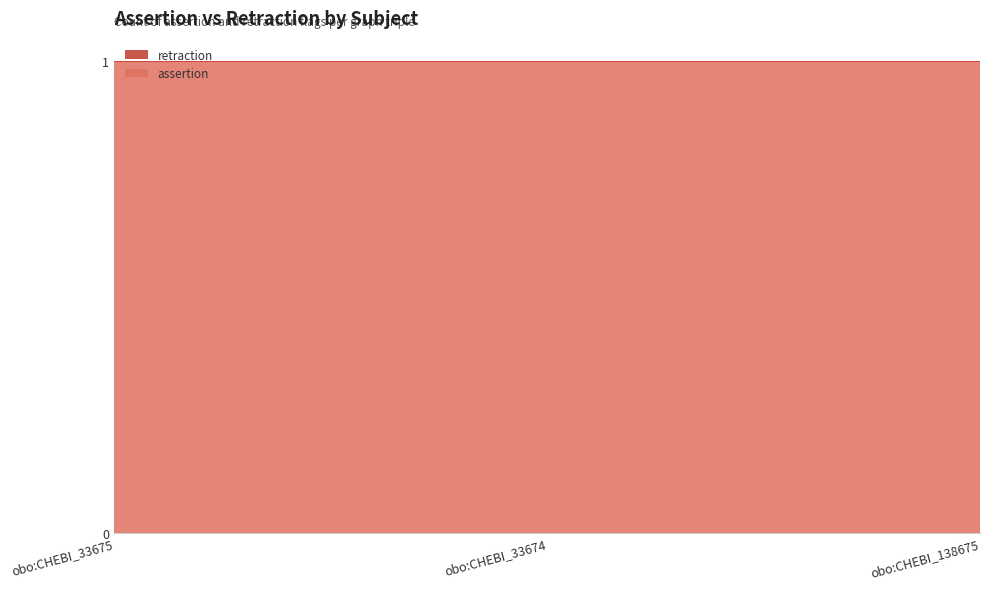

Reading left to right, list all the values displayed in this chart.

assertion: 1	1	1
retraction: 0	0	0